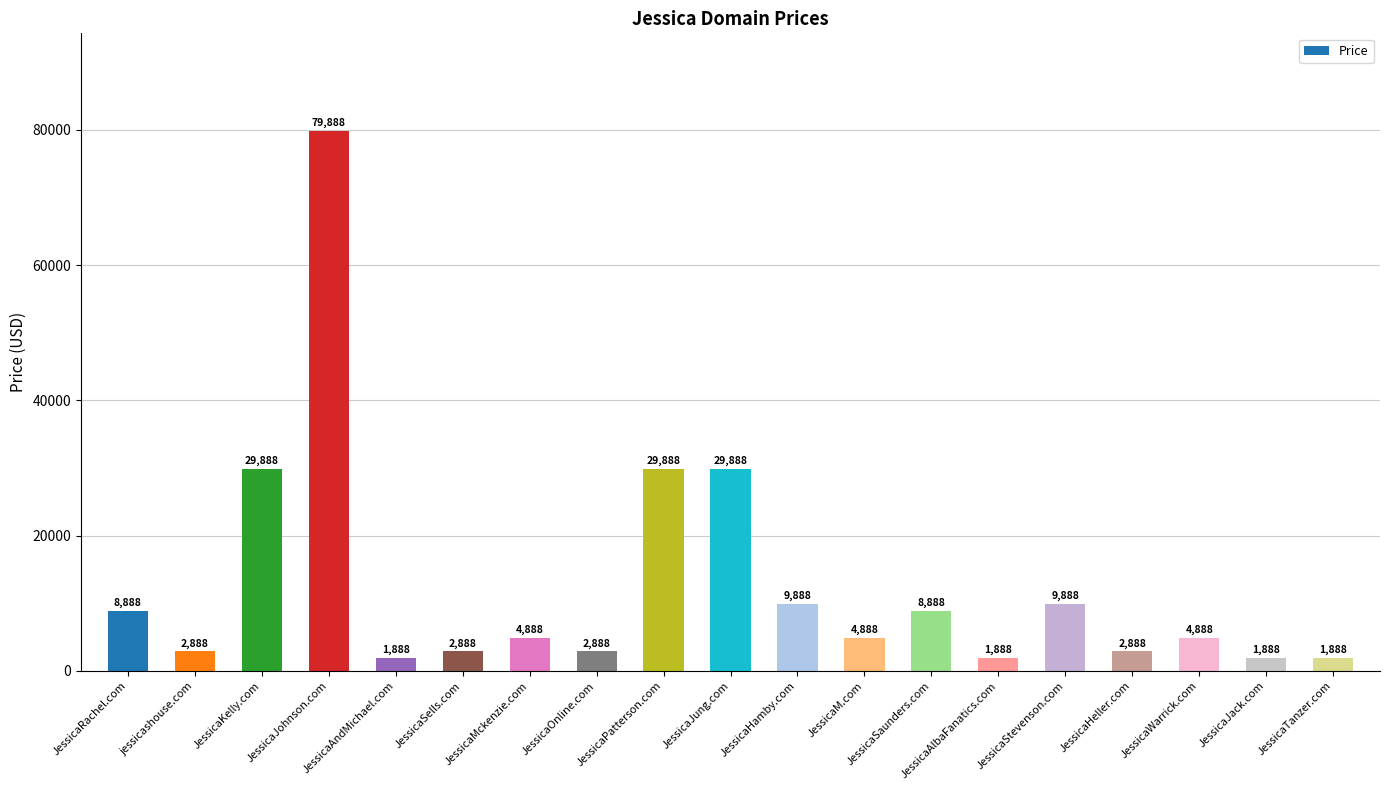

What is the change in value from JessicaStevenson.com to JessicaJack.com?

-8000